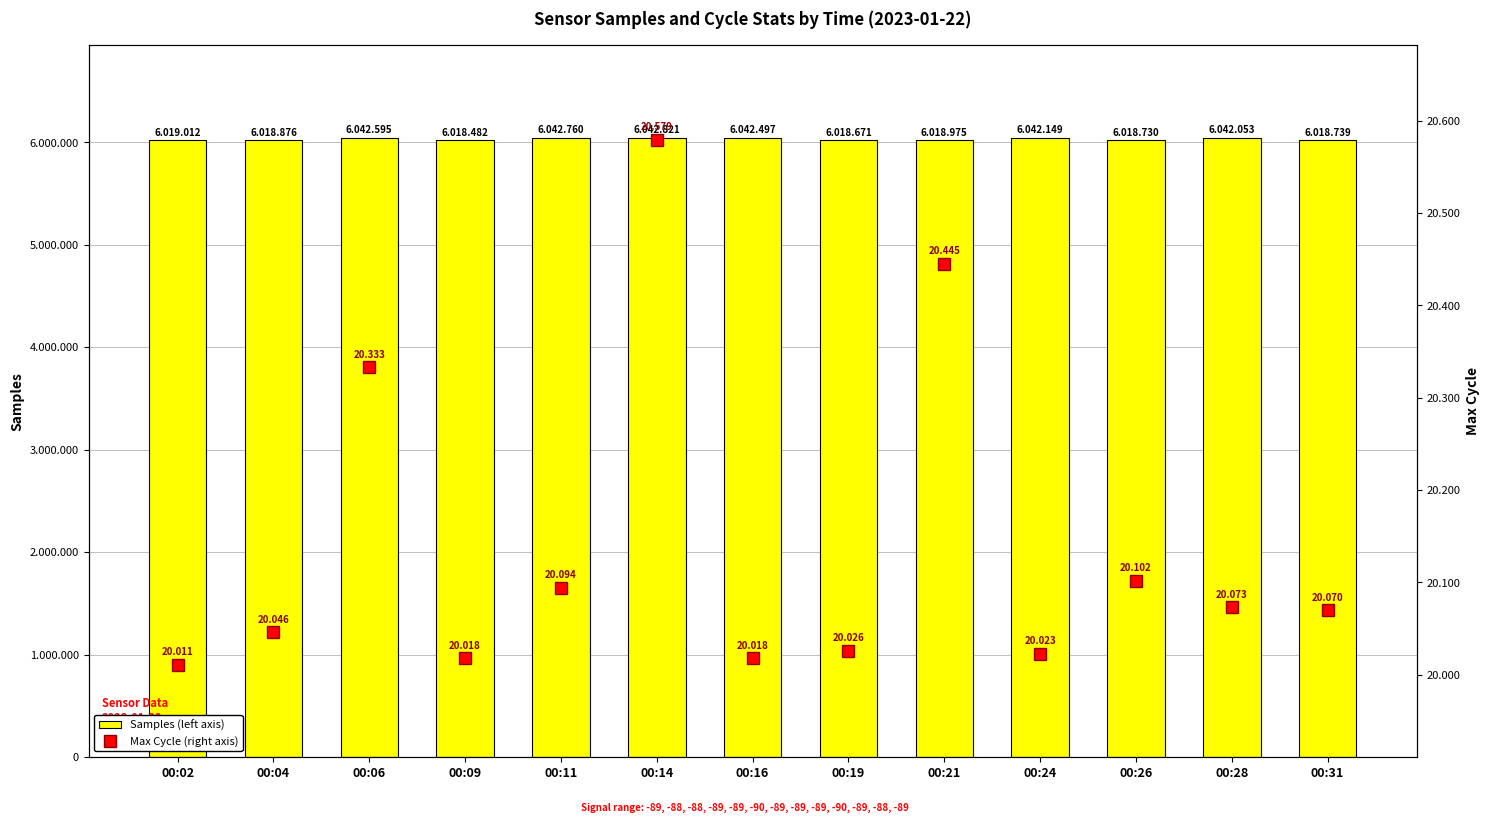

How many categories are shown in the chart?

13